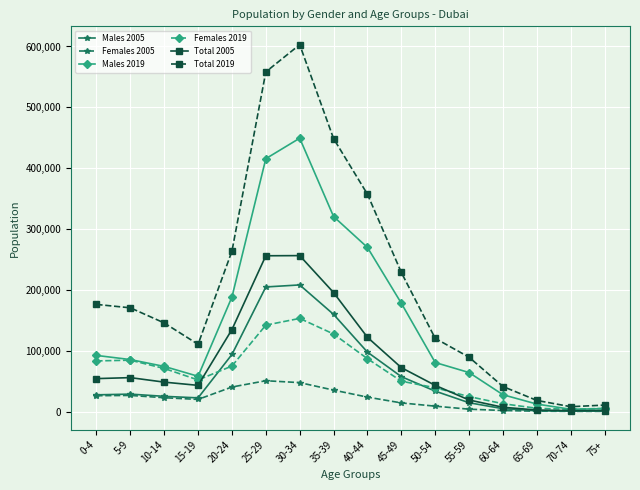

How many distinct data groups are displayed?

6